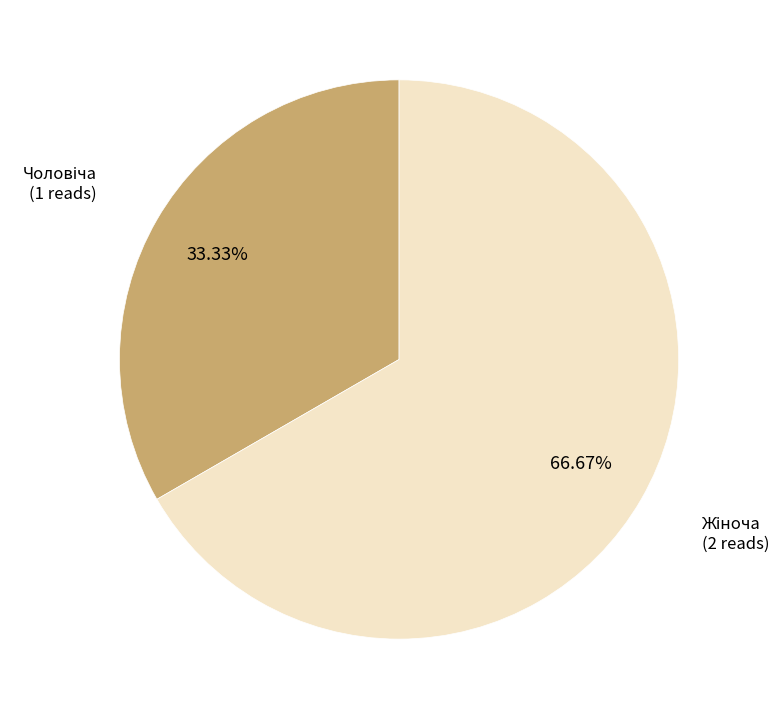

Is there any slice that represents more than half of the pie?

Yes